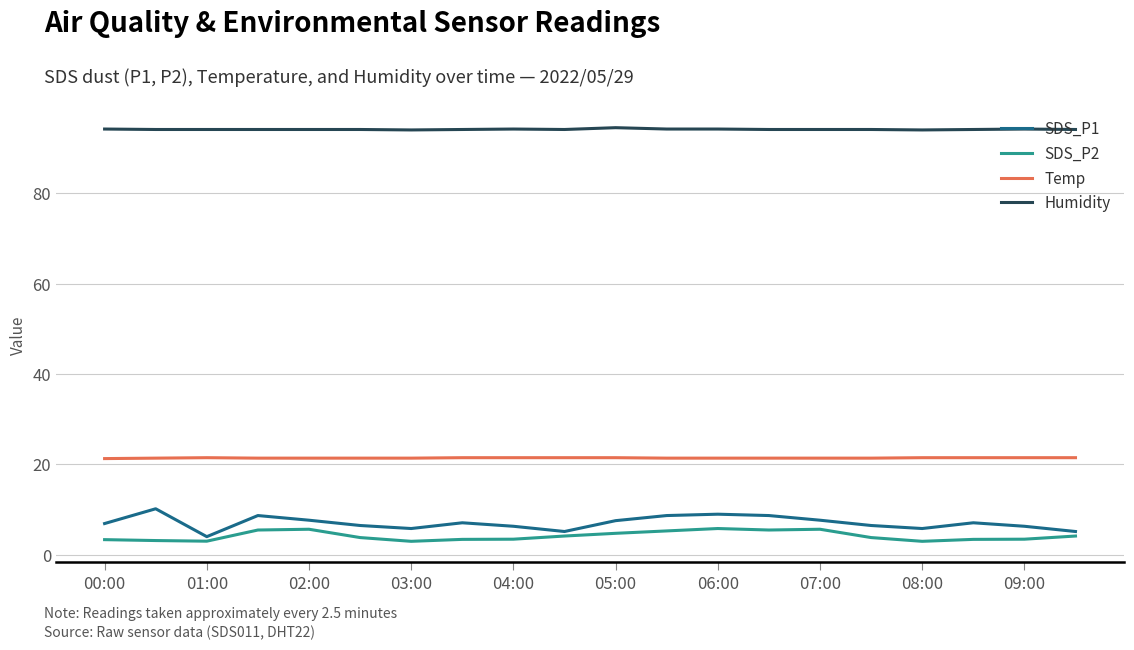

List the series in order of their peak value, lowest first.

SDS_P2, SDS_P1, Temp, Humidity